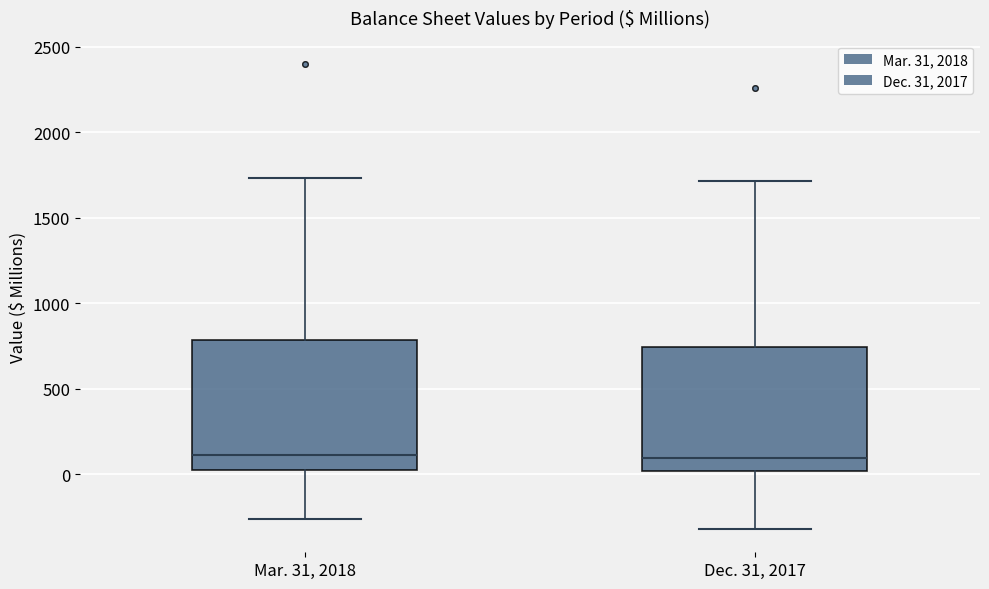

Reading left to right, transcribe this box plot: for each box, give where its median line is, the range the box spans, and where its two whiskers end, as read against the y-axis. The values are not printed on the chart, so give them approximately, as read against the axis.

Mar. 31, 2018: median 100, box 50 to 800, whiskers -250 to 1750
Dec. 31, 2017: median 100, box 0 to 750, whiskers -300 to 1700